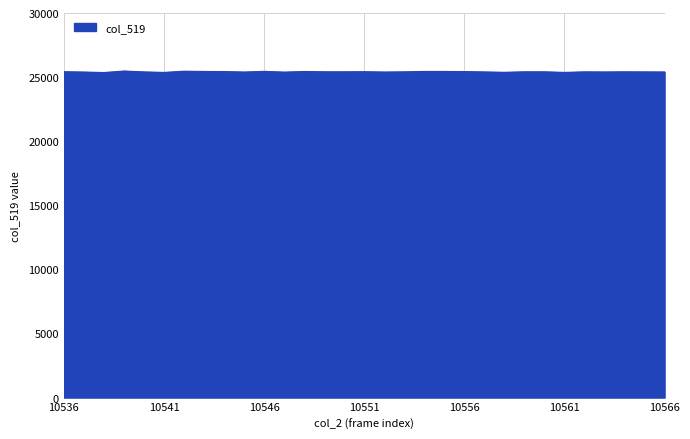

What is the greatest value displayed?

25474